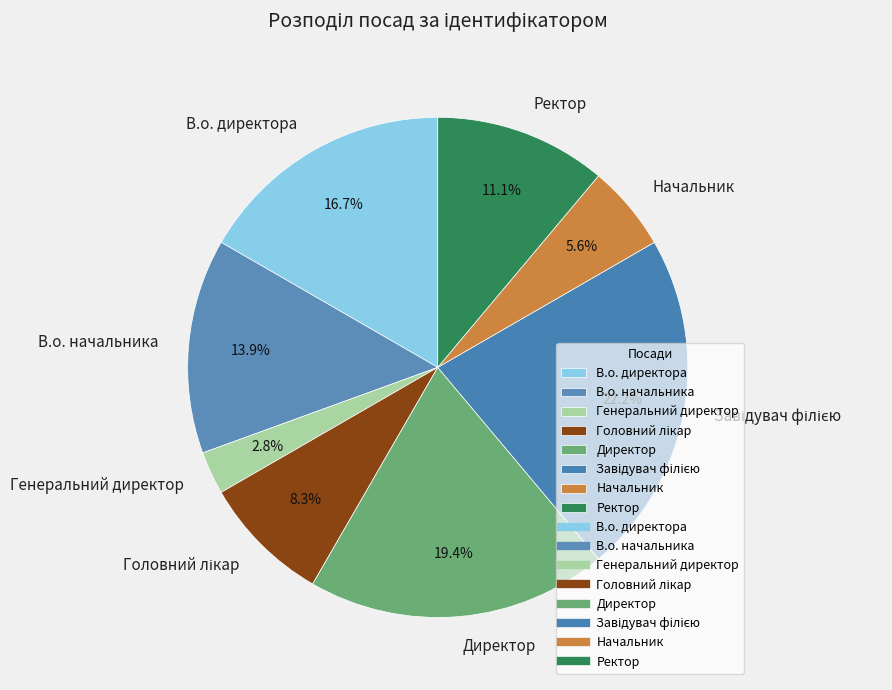

Is there any slice that represents more than half of the pie?

No